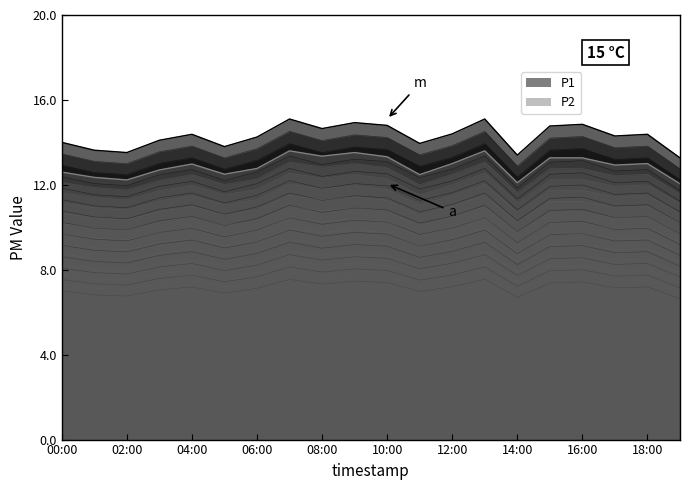

The P2_layer_13 series shows 12.8 at 06:00. True or false?

True